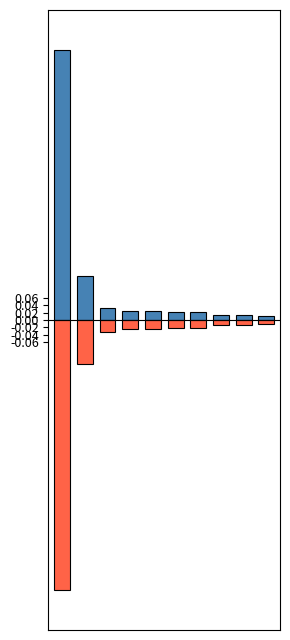

What is the difference between the second highest and minimum values in the Сума (грн) - series?

0.7